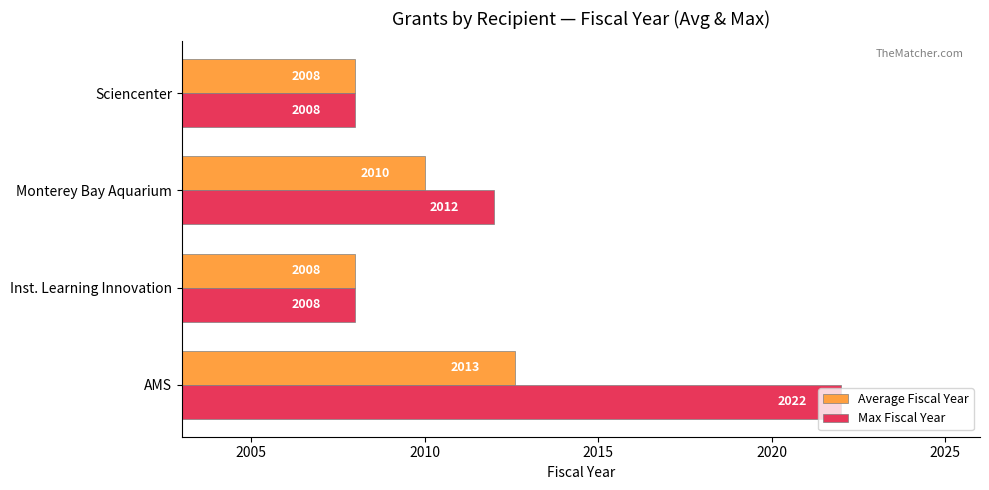

Which series changed the most between AMS and Sciencenter?

Max Fiscal Year